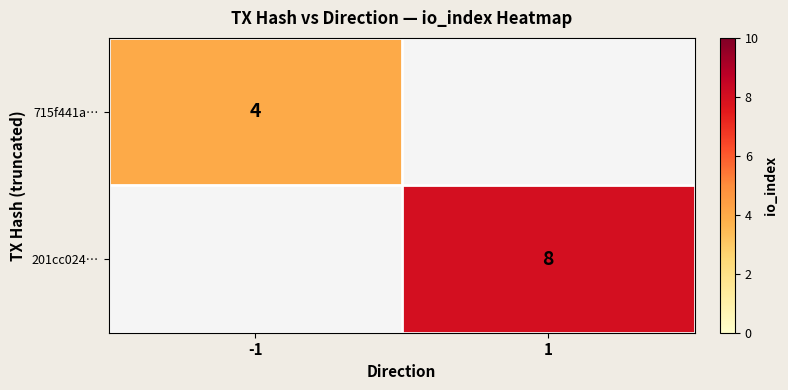

At how many categories does at least one series exceed 4?

1